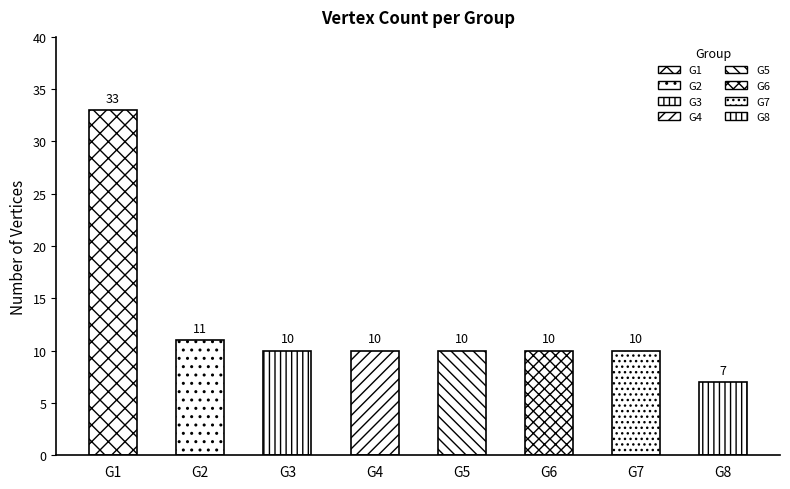

Are the bars horizontal?

No